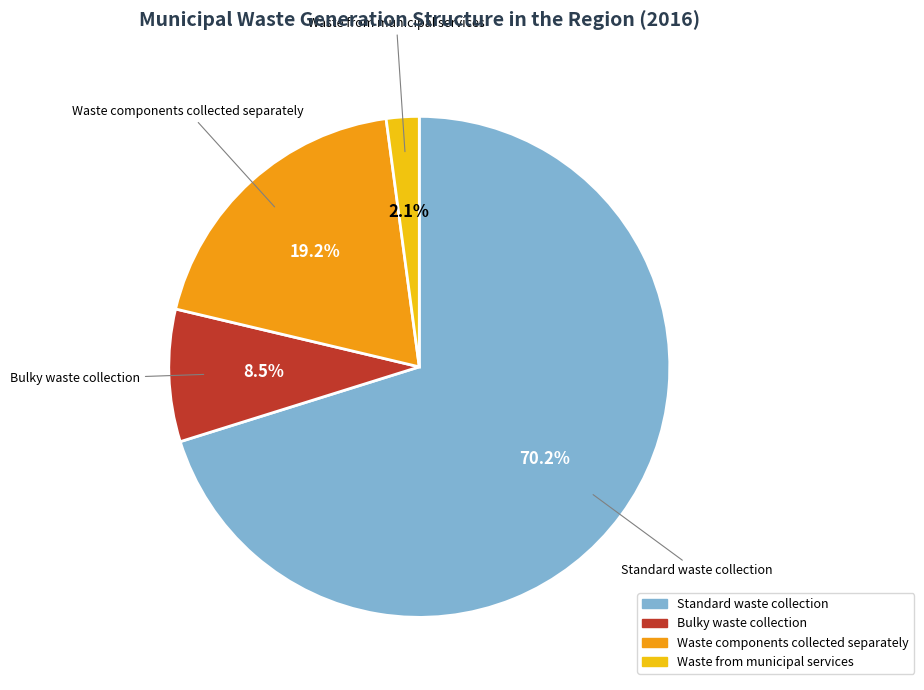

The Waste from municipal services slice represents 2% of the pie. True or false?

True